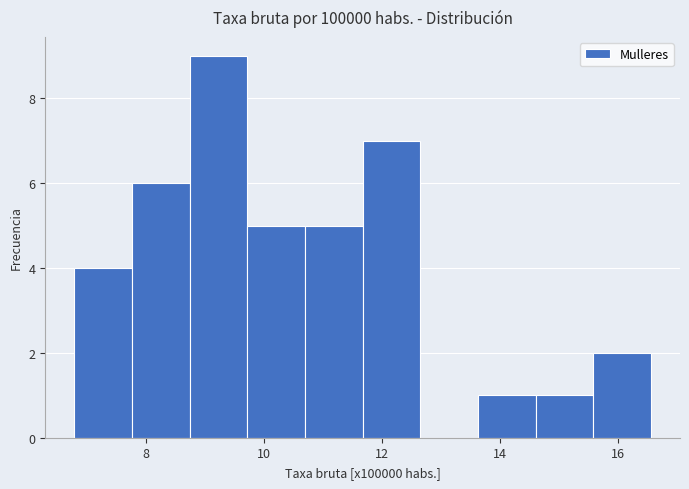

Which range on the x-axis has the tallest bar?

8.8 to 9.8